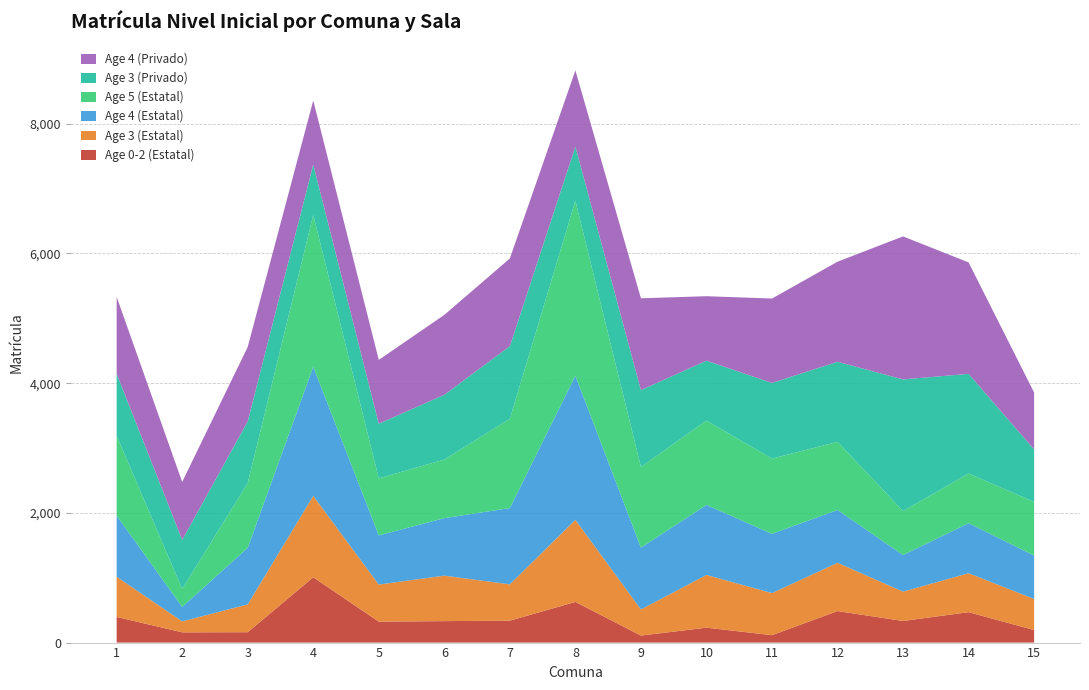

Reading right to left, what are all the values shown in this chart?

Age 0-2 (Estatal): 193	469	333	486	114	230	108	627	338	331	323	1007	160	158	396
Age 3 (Estatal): 480	601	453	744	649	813	403	1266	560	701	572	1255	429	169	619
Age 4 (Estatal): 669	771	564	815	914	1079	953	2222	1176	887	758	1990	873	223	943
Age 5 (Estatal): 827	766	678	1050	1160	1301	1244	2697	1377	903	879	2342	998	277	1232
Age 3 (Privado): 809	1537	2030	1235	1167	924	1185	837	1120	999	843	778	951	756	957
Age 4 (Privado): 878	1718	2205	1543	1301	994	1416	1173	1352	1232	984	987	1148	894	1184